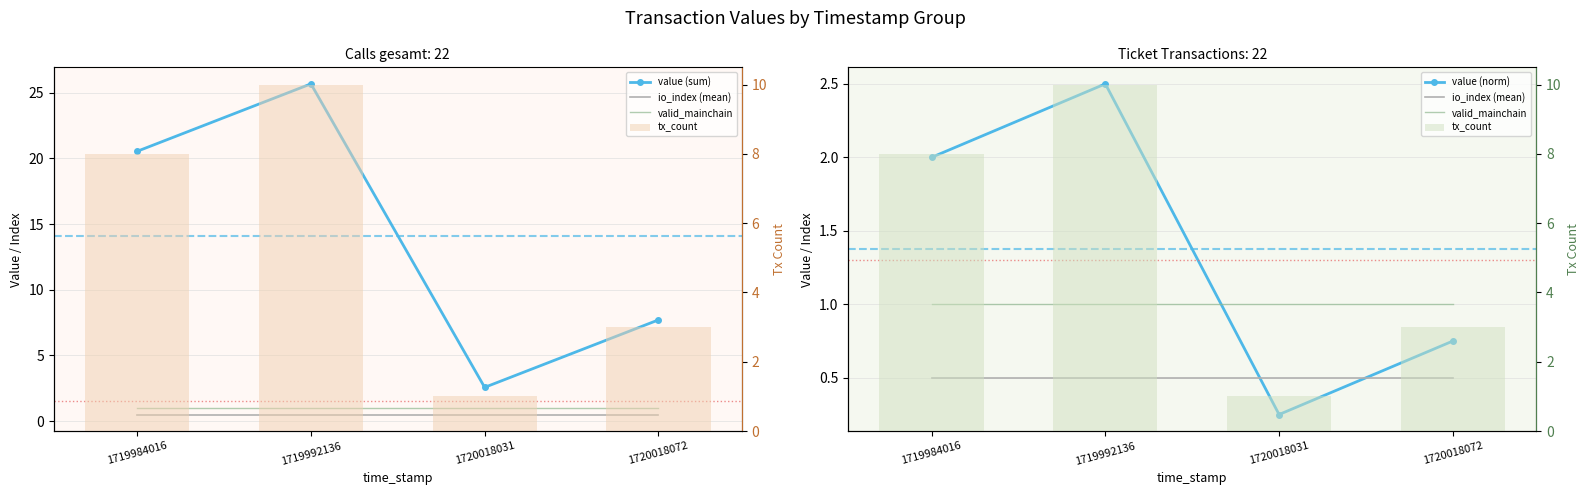

Is the value of tx_count at 1719992136 greater than the value of io_index (mean) at 1719992136?

Yes